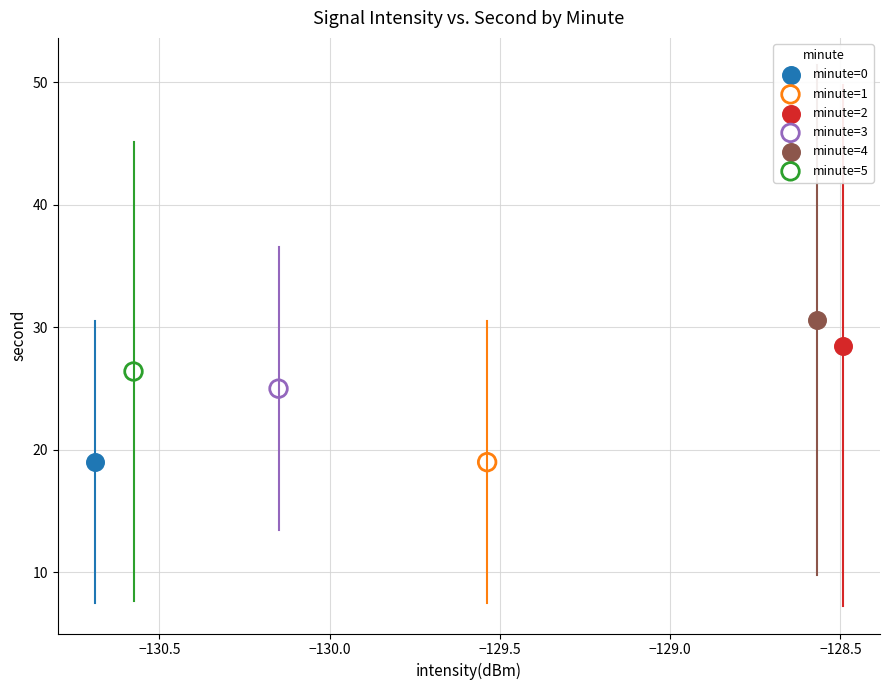

What are all the series names shown in the legend?

minute=0, minute=1, minute=2, minute=3, minute=4, minute=5